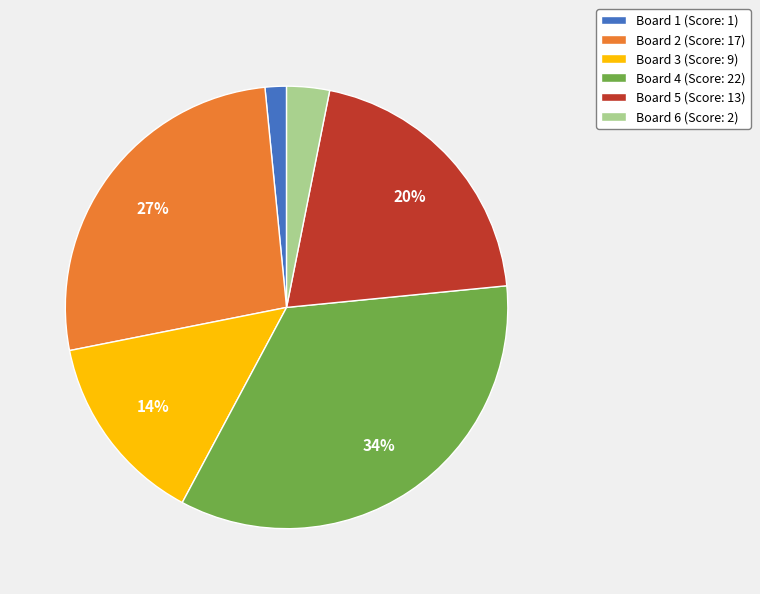

To the nearest percent, what percentage of the pie is Board 4?

34%